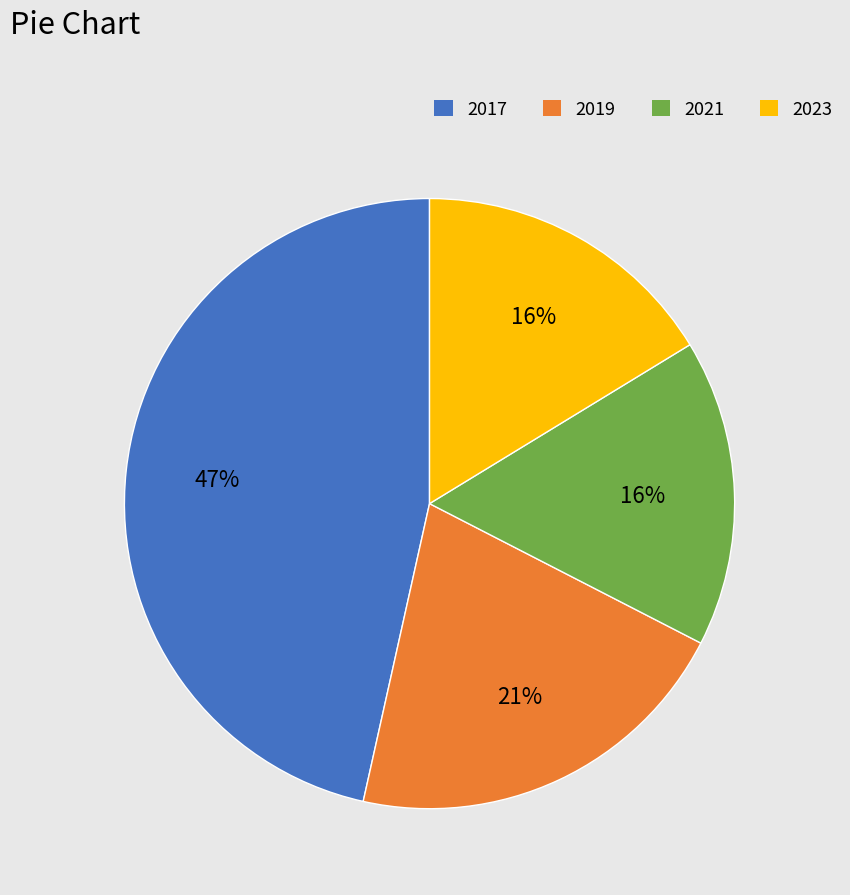

Combined, do 2023 and 2017 account for over 50%?

Yes